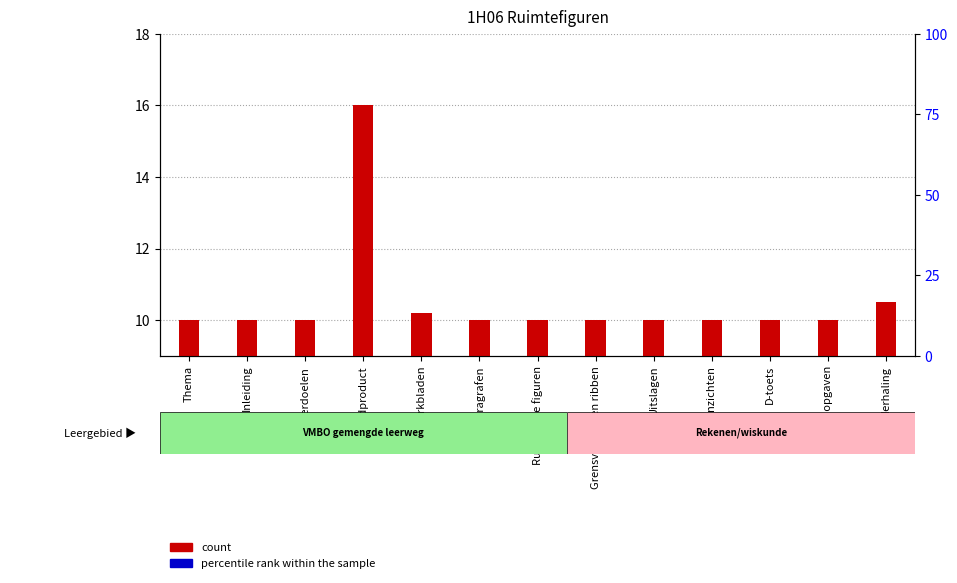

The count series shows 15.7 at Aanzichten. True or false?

False